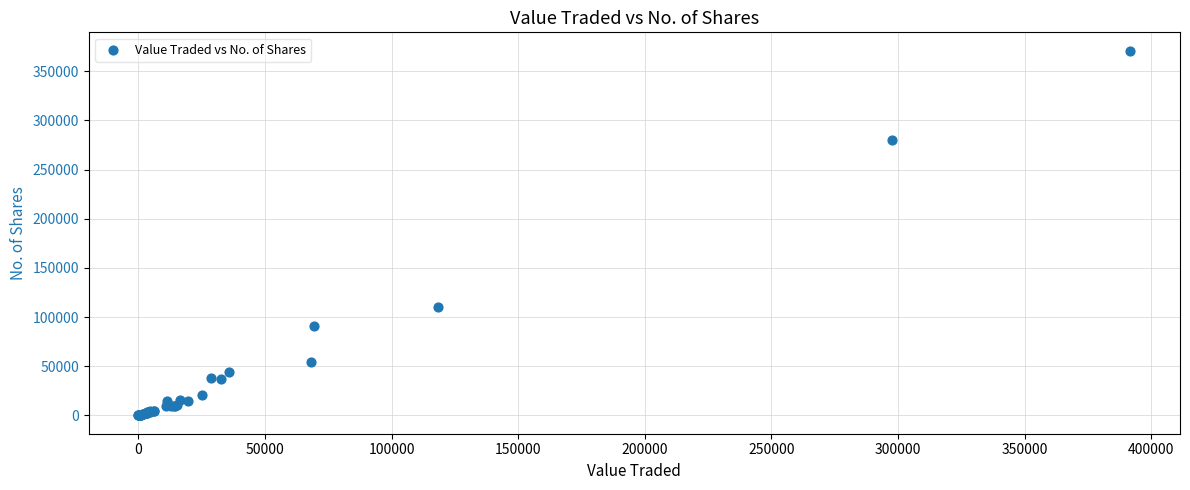

What Y value in the scatter plot is closest to 185540?

110500